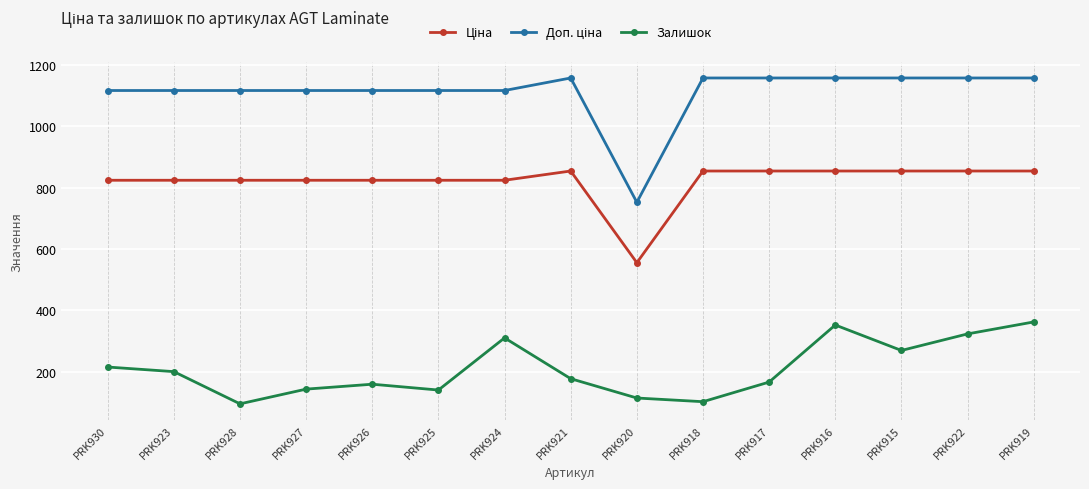

What is the total value across all series at PRK925?

2080.3